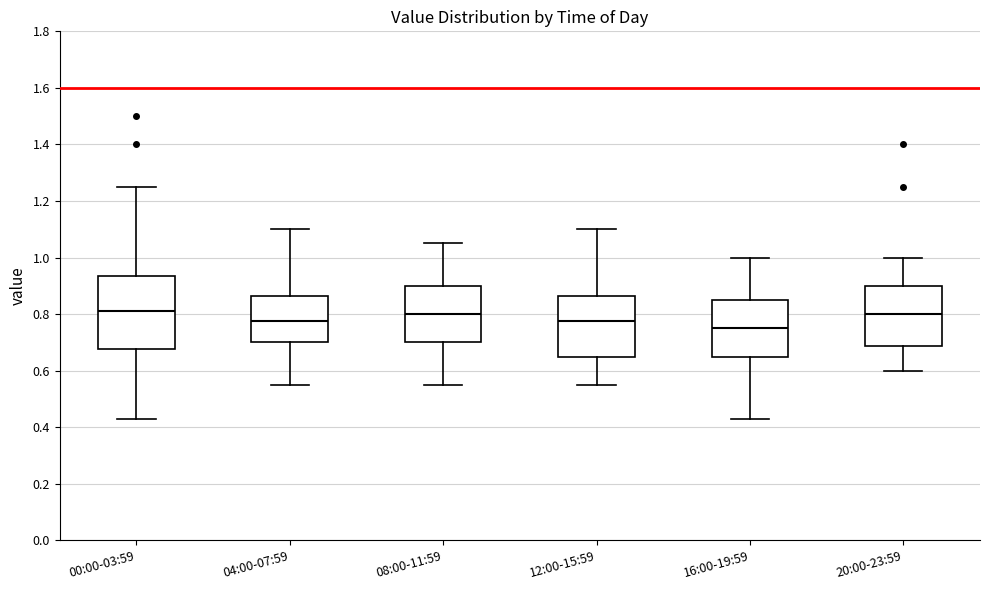

Reading left to right, transcribe this box plot: for each box, give where its median line is, the range the box spans, and where its two whiskers end, as read against the y-axis. The values are not printed on the chart, so give them approximately, as read against the axis.

00:00-03:59: median 0.82, box 0.68 to 0.94, whiskers 0.44 to 1.26
04:00-07:59: median 0.78, box 0.70 to 0.86, whiskers 0.56 to 1.10
08:00-11:59: median 0.80, box 0.70 to 0.90, whiskers 0.56 to 1.06
12:00-15:59: median 0.78, box 0.66 to 0.86, whiskers 0.56 to 1.10
16:00-19:59: median 0.76, box 0.66 to 0.86, whiskers 0.44 to 1.00
20:00-23:59: median 0.80, box 0.68 to 0.90, whiskers 0.60 to 1.00